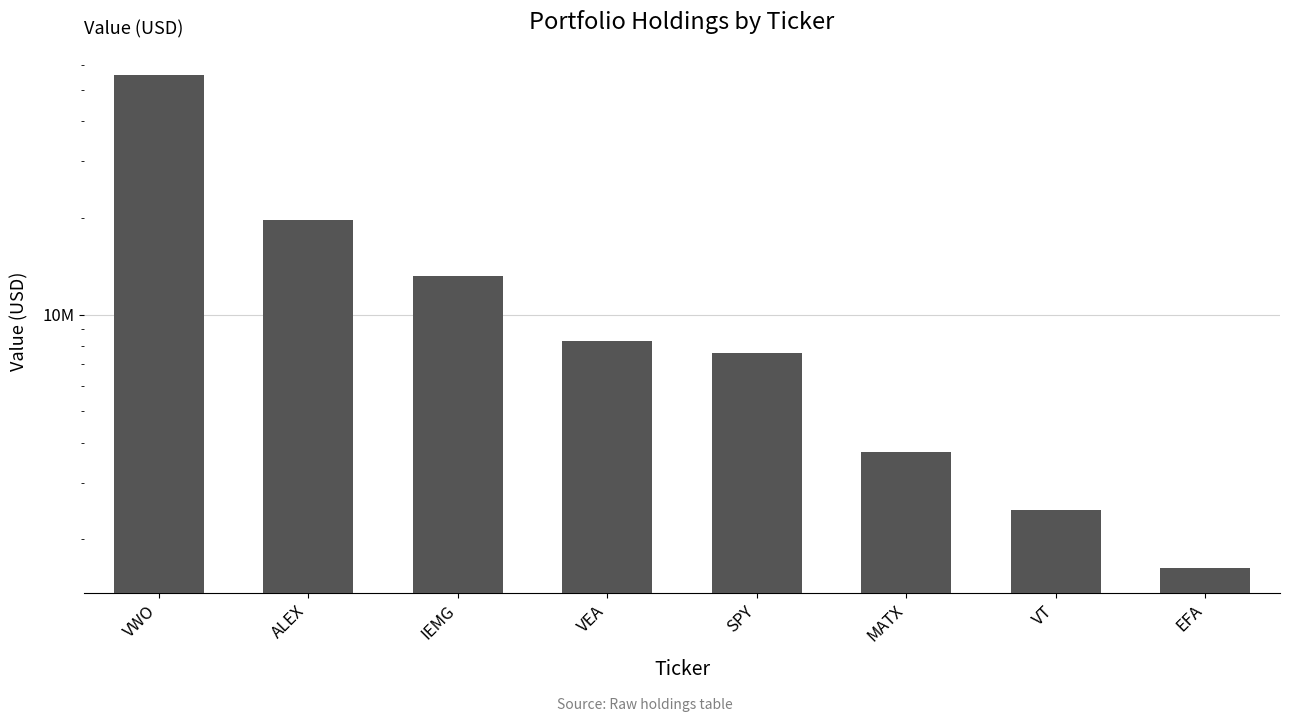

Reading left to right, extract all data points from this chart.

55908000	19696000	13183000	8280000	7592000	3748000	2467000	1624000